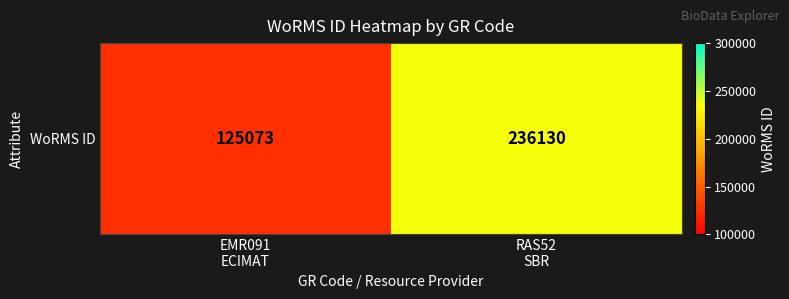

The chart shows a value of 203775 at EMR091
ECIMAT. True or false?

False